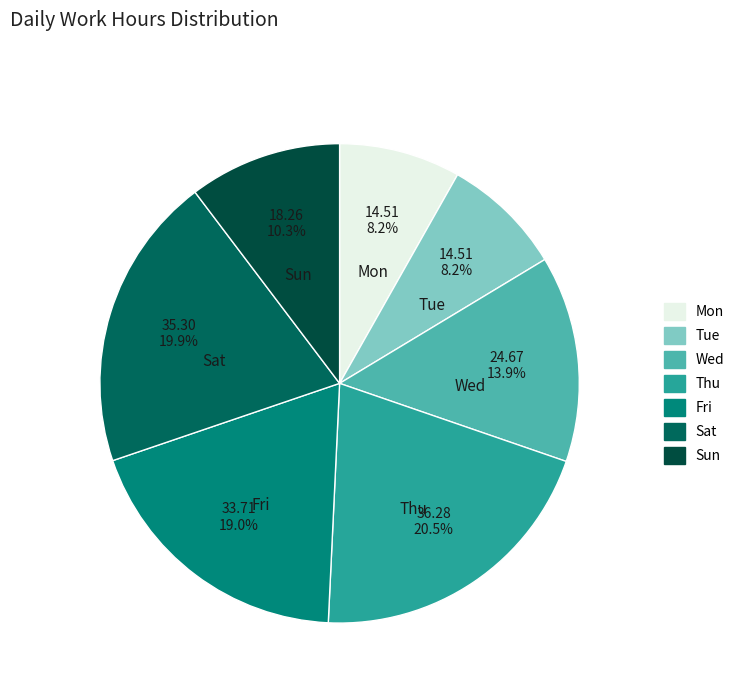

What percentage do Thu and Wed together represent?

34.4%